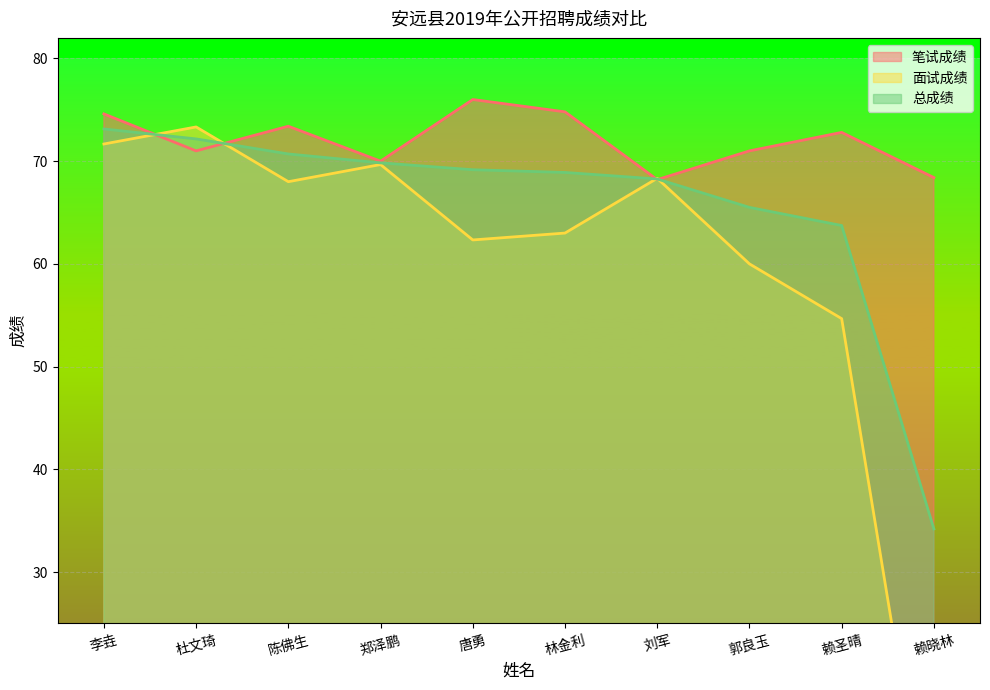

Reading right to left, extract all data points from this chart.

笔试成绩: 赖晓林=68.4	赖圣晴=72.8	郭良玉=71.0	刘军=68.2	林金利=74.8	唐勇=76.0	郑泽鹏=70.0	陈佛生=73.4	杜文琦=71.0	李垚=74.6
面试成绩: 赖晓林=0.0	赖圣晴=54.7	郭良玉=60.0	刘军=68.3	林金利=63.0	唐勇=62.3	郑泽鹏=69.7	陈佛生=68.0	杜文琦=73.3	李垚=71.7
总成绩: 赖晓林=34.2	赖圣晴=63.7	郭良玉=65.5	刘军=68.3	林金利=68.9	唐勇=69.2	郑泽鹏=69.8	陈佛生=70.7	杜文琦=72.2	李垚=73.1